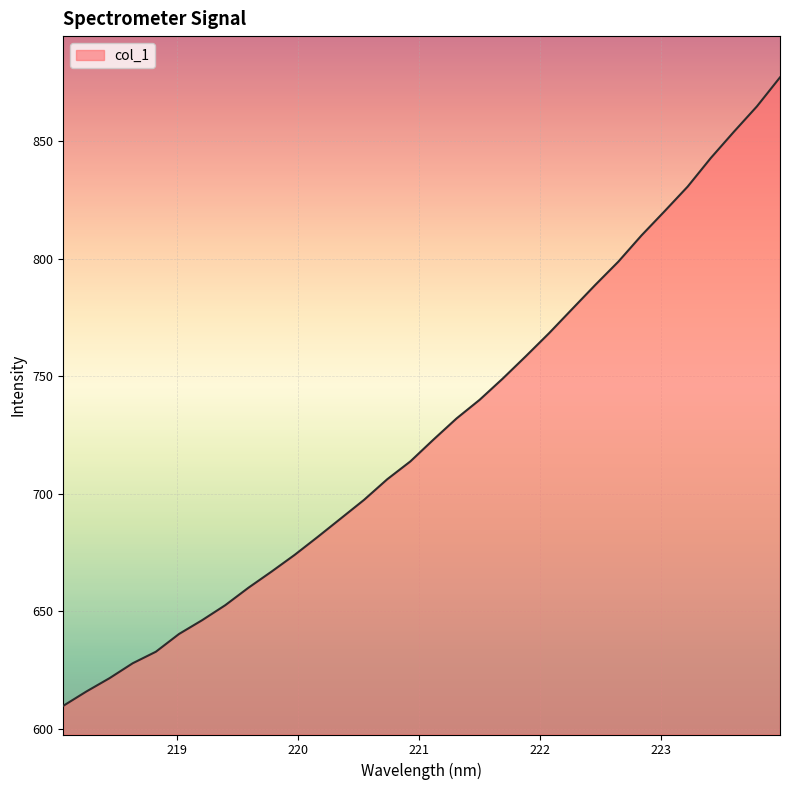

Reading left to right, extract all data points from this chart.

609.8	615.9	621.6	627.9	632.8	640.4	646.2	652.6	660.0	666.9	674.0	681.7	689.5	697.4	706.2	713.7	723.0	732.0	740.0	749.0	758.5	768.3	778.5	788.8	798.7	809.8	820.1	830.6	842.7	853.9	864.7	877.1